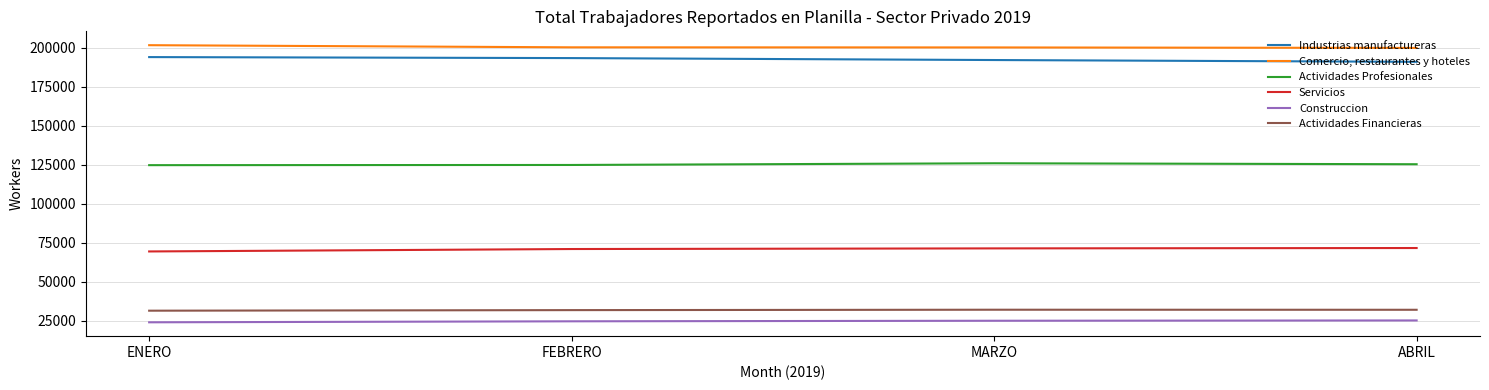

How many lines are shown in the chart?

6